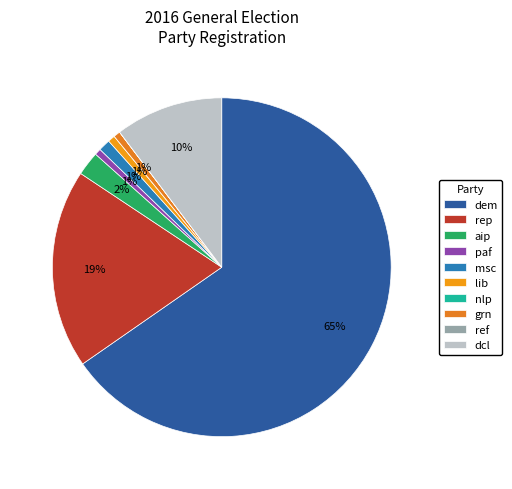

Which slice is the smallest?

nlp